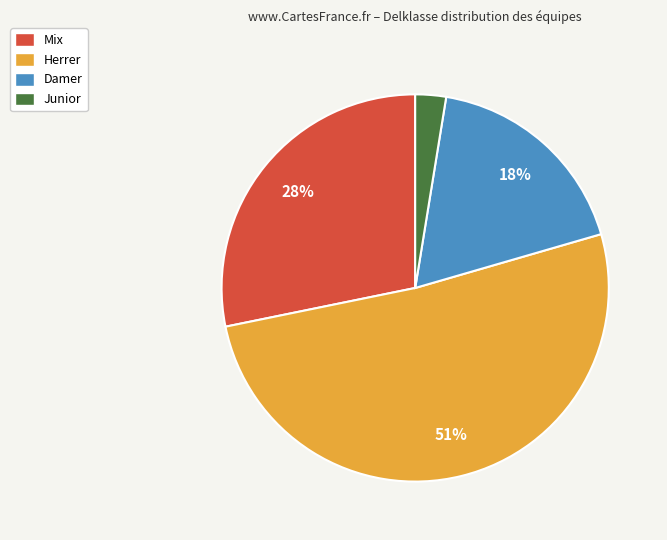

Is the sum of Herrer and Mix greater than half?

Yes